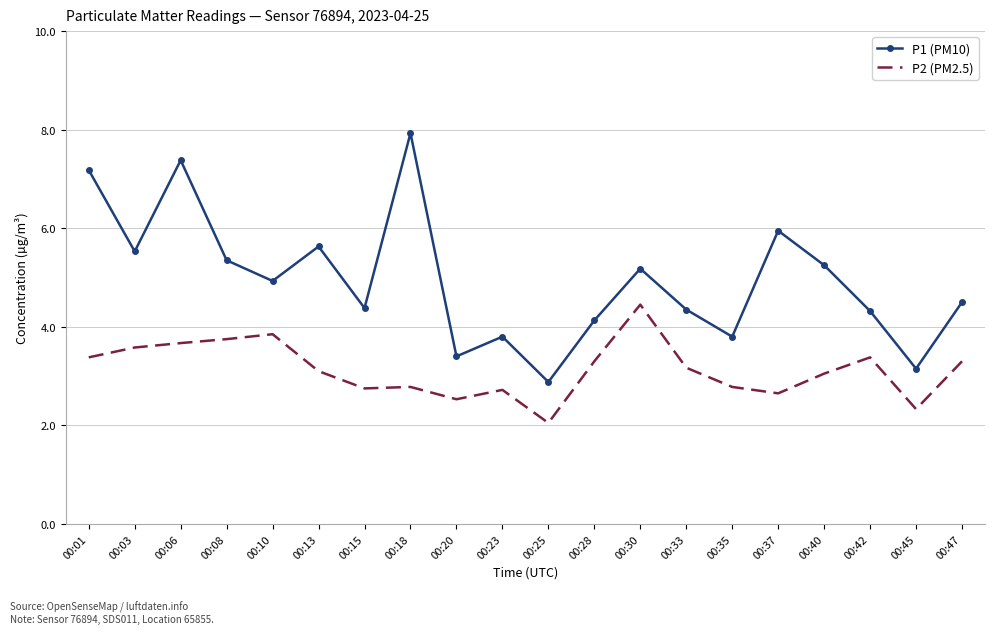

What is the approximate value of P1 (PM10) at 00:42?

4.3